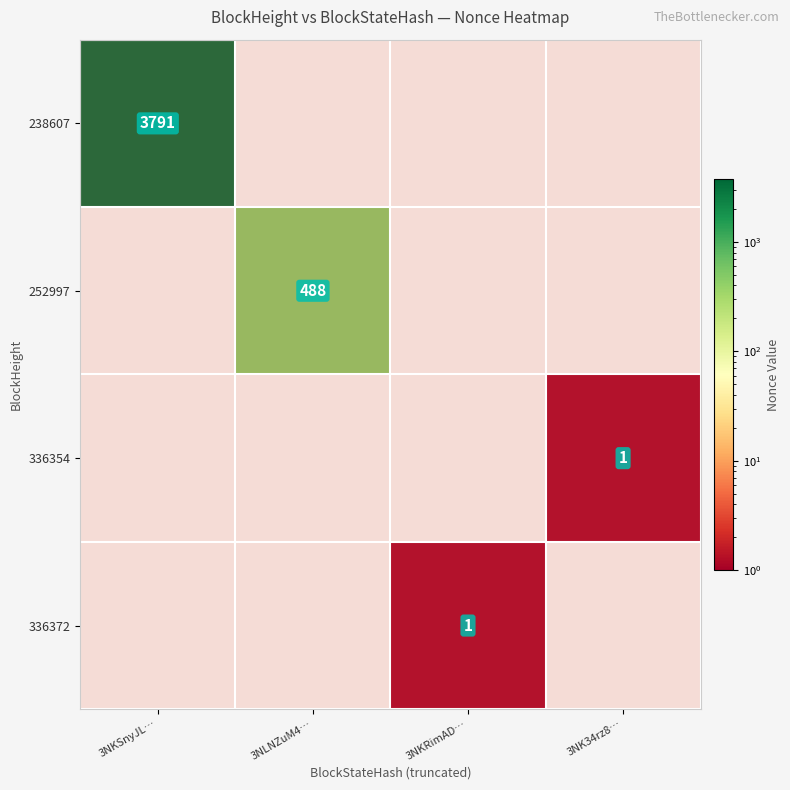

What is the difference between the 252997 values at 3NLNZuM4… and 3NKSnyJL…?

488